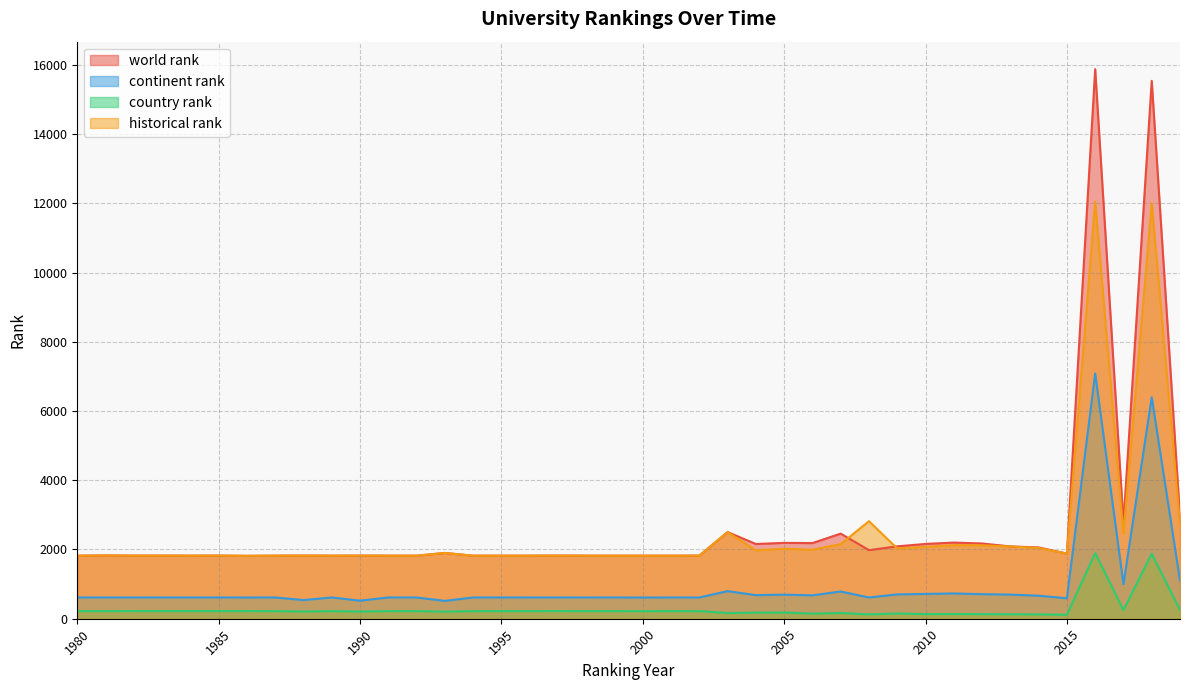

Between 1991 and 2010, which series saw the biggest shift?

world rank